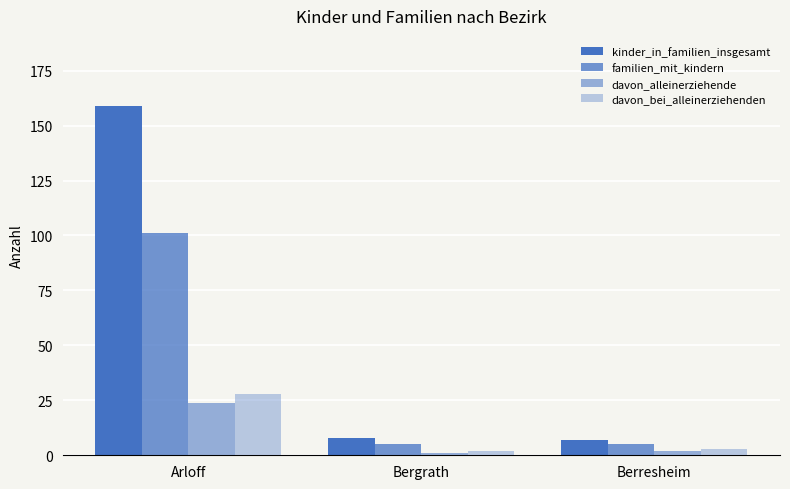

Reading left to right, what are all the values shown in this chart?

kinder_in_familien_insgesamt: Arloff=159	Bergrath=8	Berresheim=7
familien_mit_kindern: Arloff=101	Bergrath=5	Berresheim=5
davon_alleinerziehende: Arloff=24	Bergrath=1	Berresheim=2
davon_bei_alleinerziehenden: Arloff=28	Bergrath=2	Berresheim=3